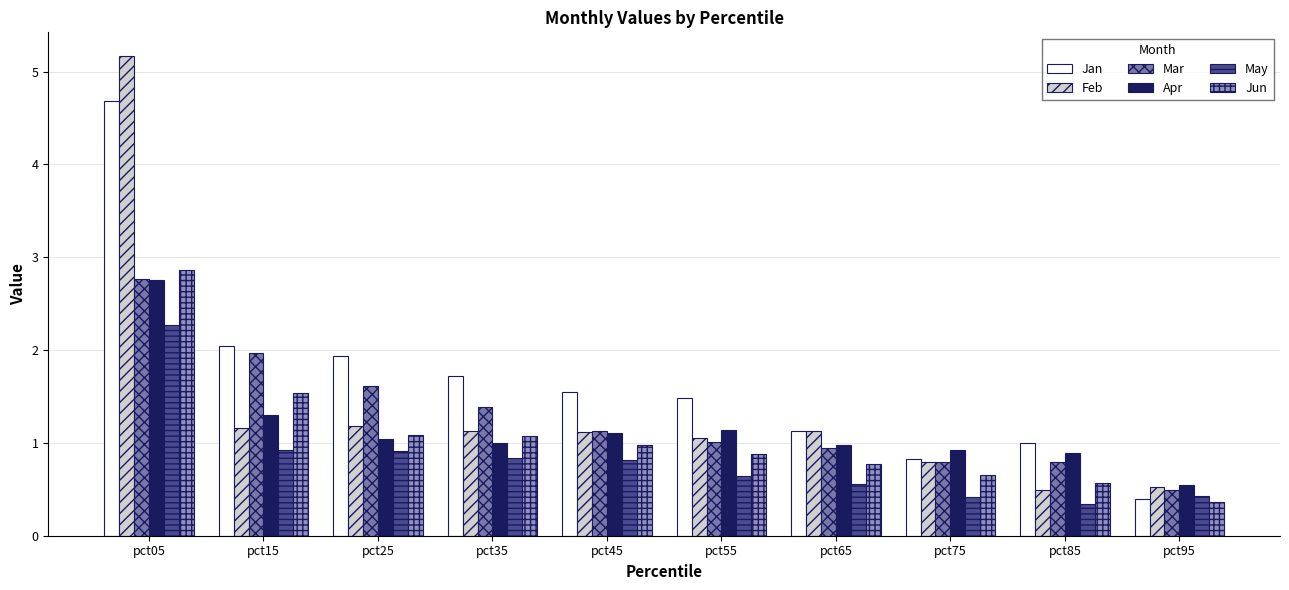

Between pct45 and pct85, which series saw the biggest shift?

Feb